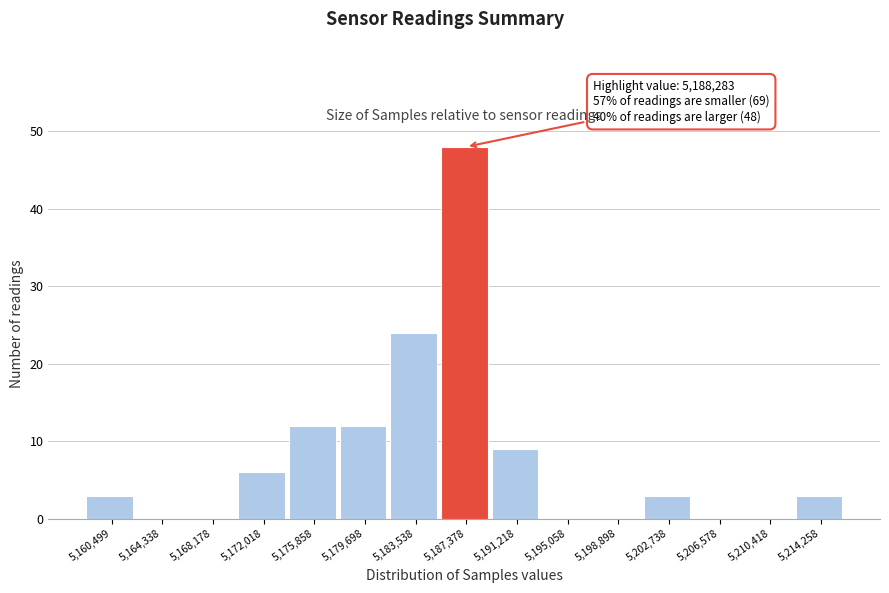

Reading left to right, transcribe all the data shown in this chart.

5,160,499=3	5,164,338=0	5,168,178=0	5,172,018=6	5,175,858=12	5,179,698=12	5,183,538=24	5,187,378=48	5,191,218=9	5,195,058=0	5,198,898=0	5,202,738=3	5,206,578=0	5,210,418=0	5,214,258=3